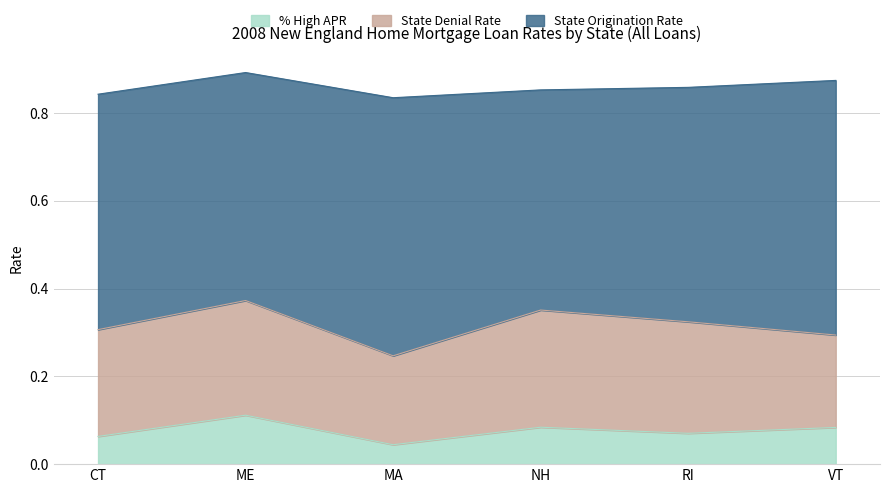

At which label is State Origination Rate closest to 0?

NH